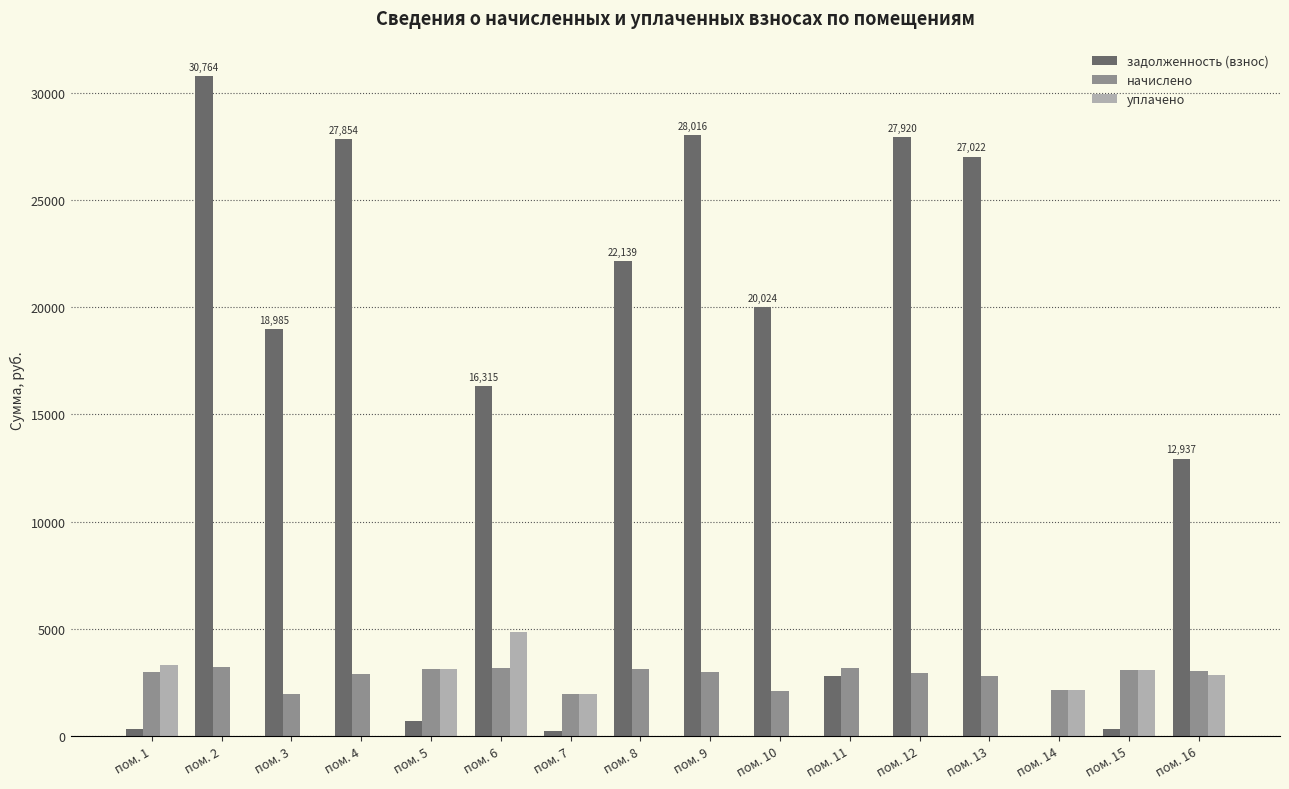

Count the number of categories in the chart.

16